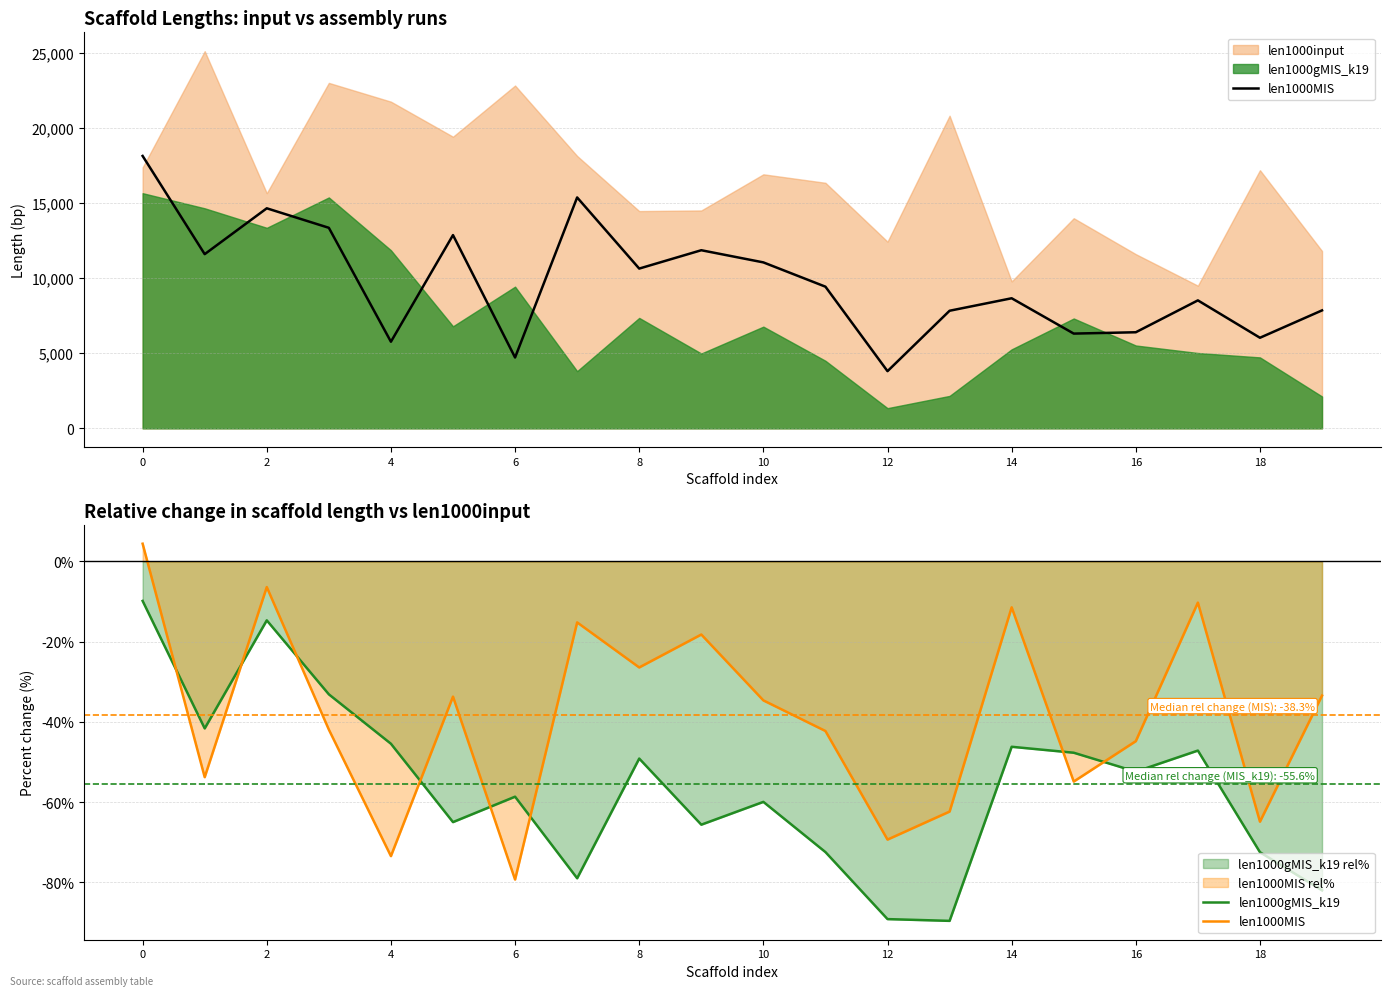

How many data points does each series have?

20